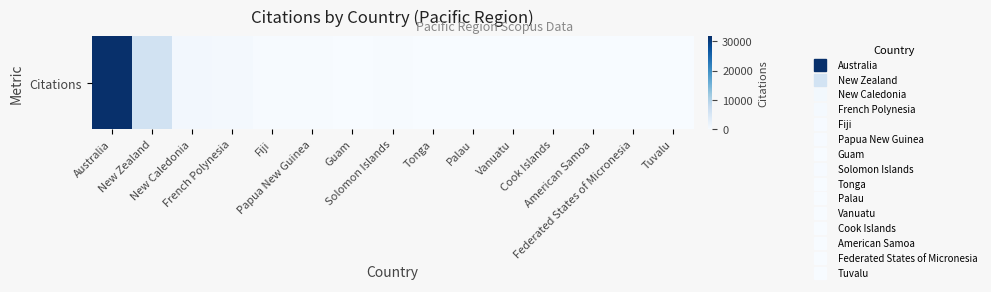

Rank the categories by value from lowest to highest.

Federated States of Micronesia, Tuvalu, Vanuatu, Palau, American Samoa, Guam, Tonga, Cook Islands, Papua New Guinea, Solomon Islands, Fiji, French Polynesia, New Caledonia, New Zealand, Australia